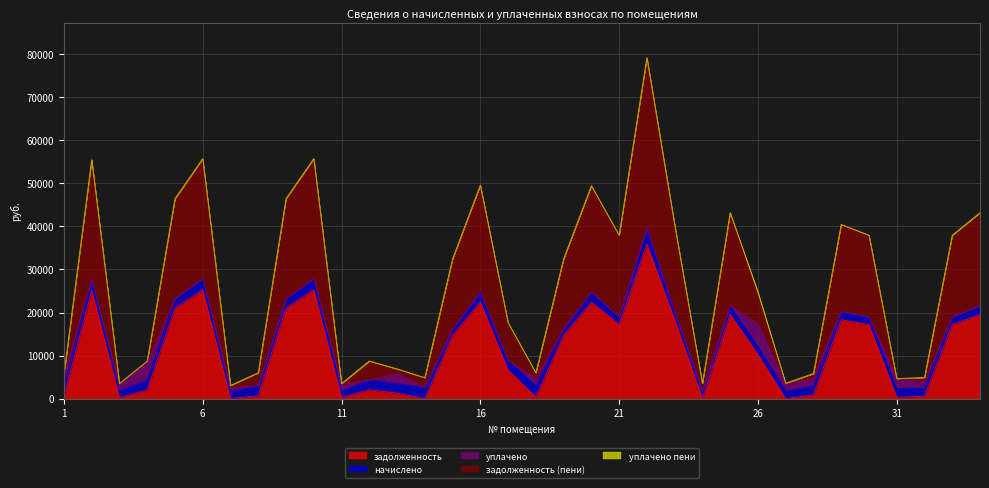

List the labels in order of уплачено value, smallest first.

2, 5, 6, 8, 9, 10, 12, 14, 15, 16, 17, 19, 20, 21, 22, 23, 24, 25, 29, 30, 33, 34, 7, 27, 3, 11, 32, 18, 28, 31, 13, 1, 4, 26